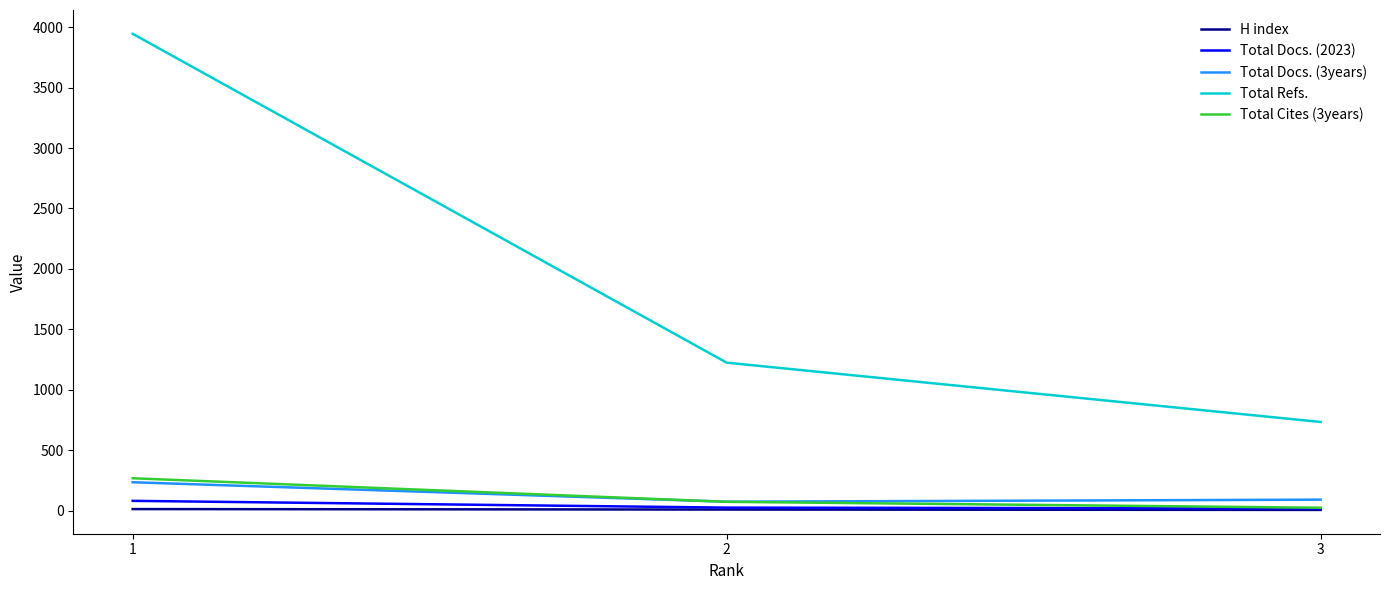

Which series changed the most between 1 and 2?

Total Refs.